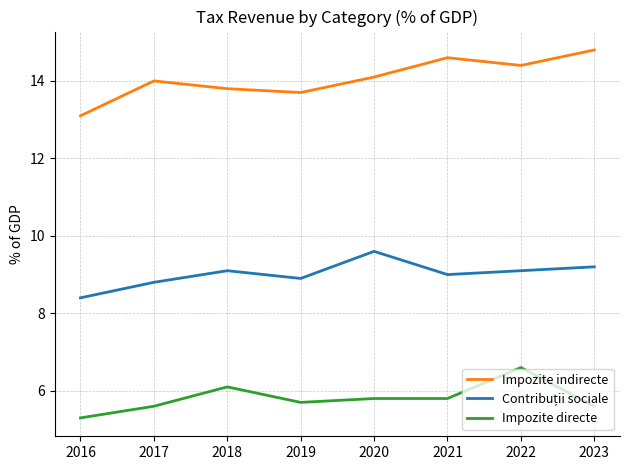

Which series changed the most between 2017 and 2021?

Impozite indirecte